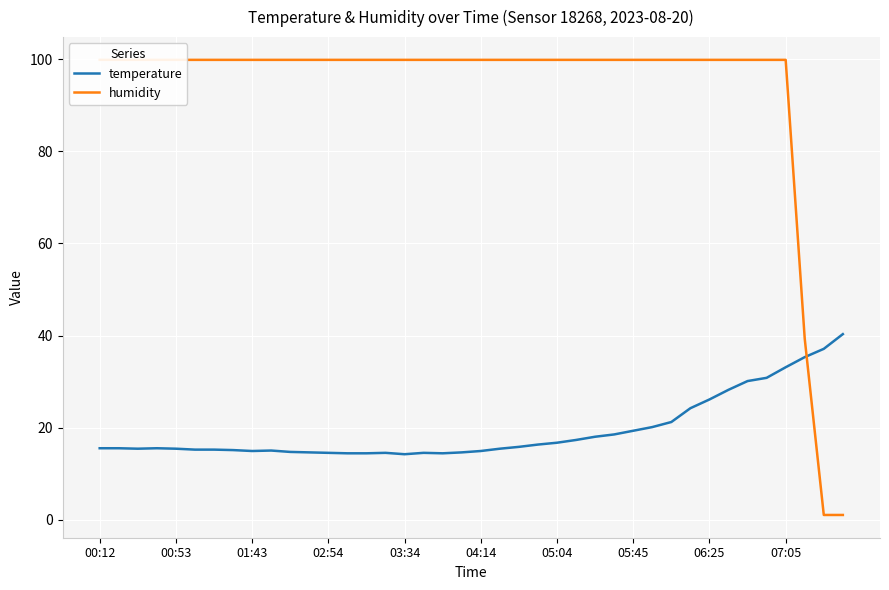

Between 00:12 and 26, which series saw the biggest shift?

temperature